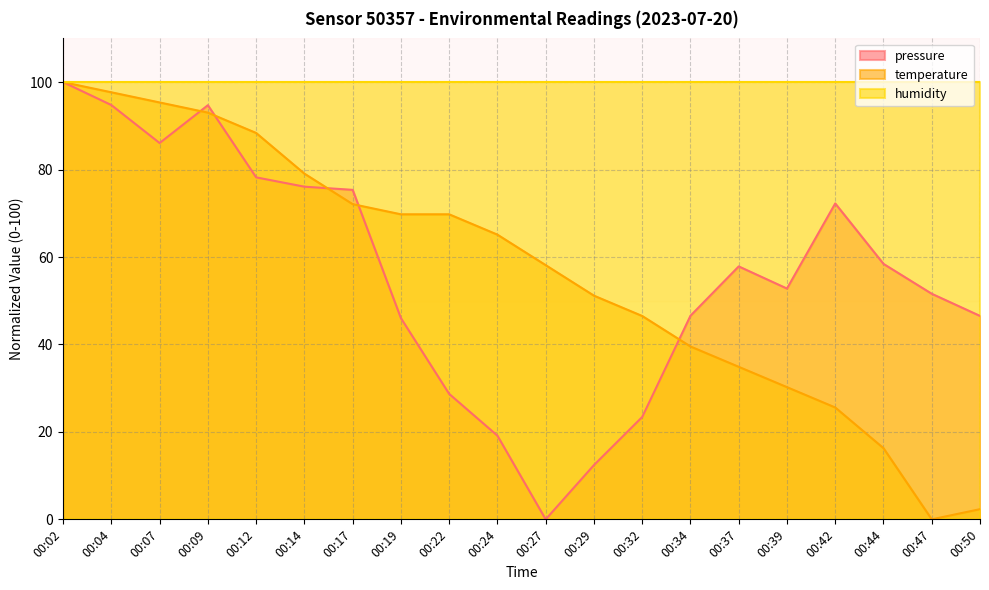

At which category does the chart reach its peak across all series?

00:02